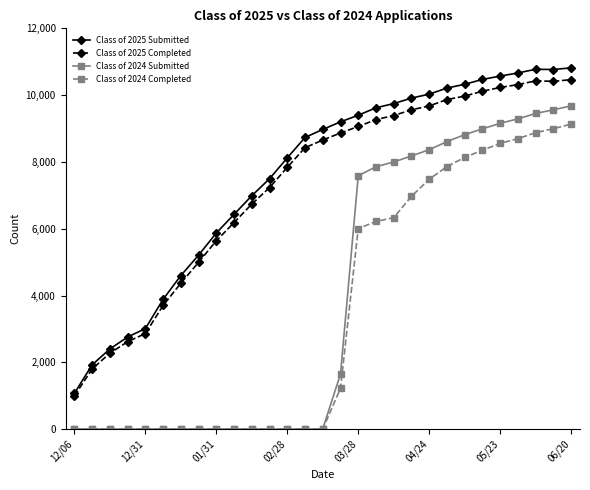

True or false: Class of 2025 Completed and Class of 2024 Submitted cross at least once.

False